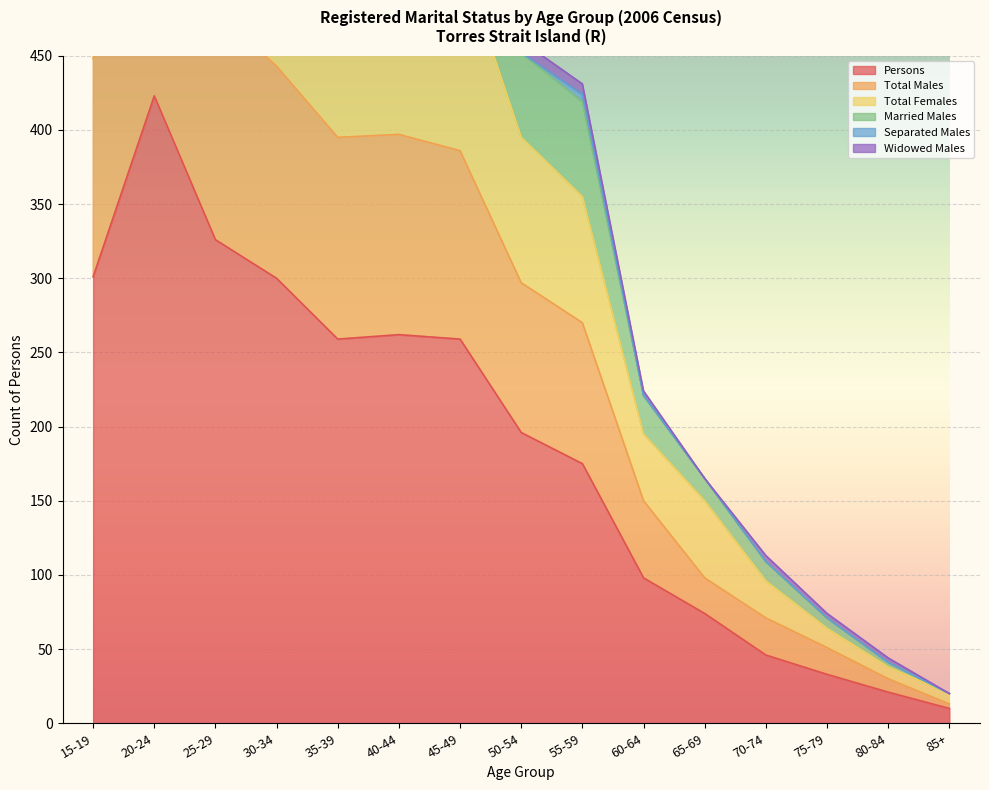

How many interior local valleys does the Total Males series have?

1